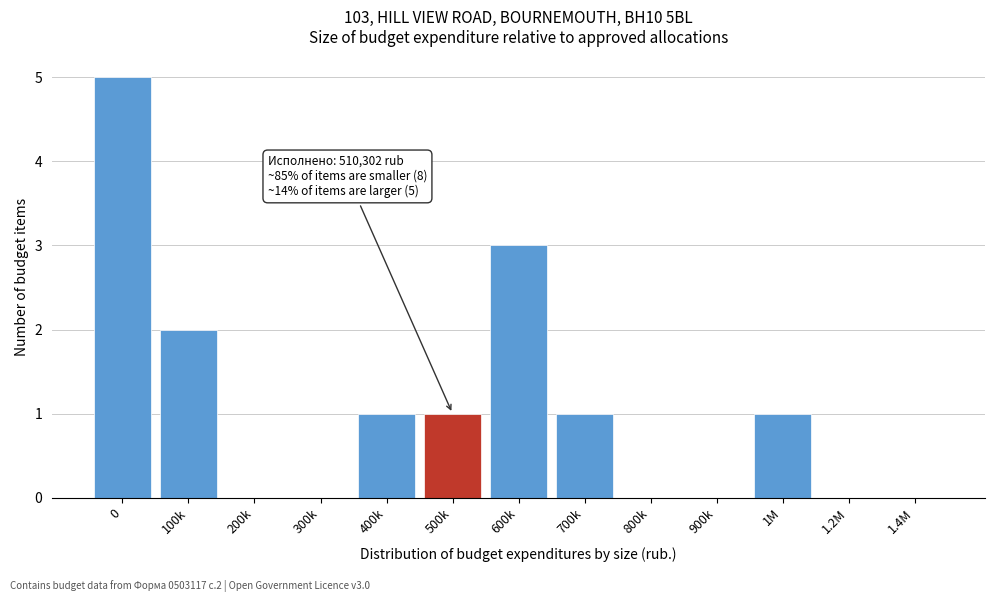

Reading right to left, what are all the values shown in this chart?

1.4M=0	1.2M=0	1M=1	900k=0	800k=0	700k=1	600k=3	500k=1	400k=1	300k=0	200k=0	100k=2	0=5